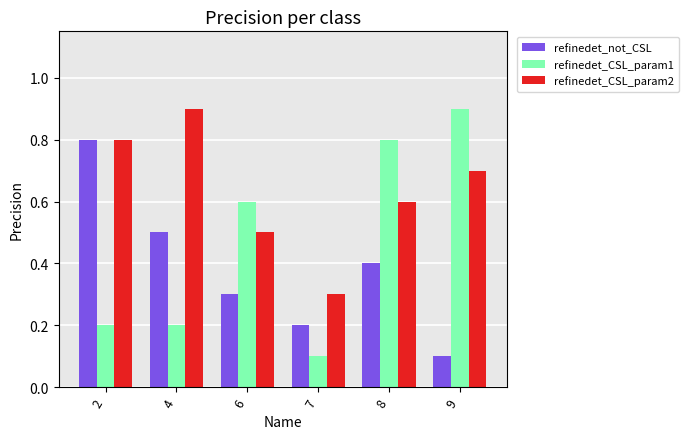

Rank the categories by refinedet_not_CSL value from lowest to highest.

9, 7, 6, 8, 4, 2